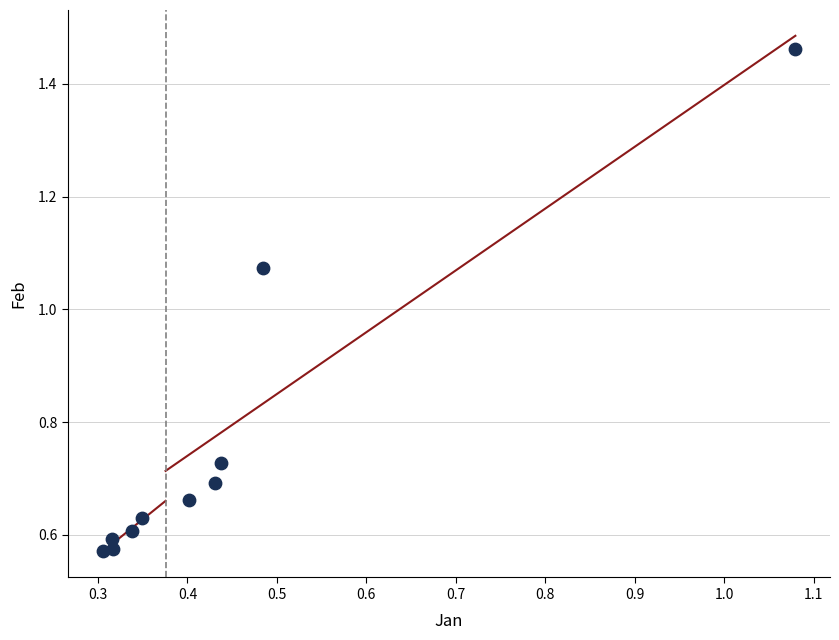

What is the average Y value?

0.8